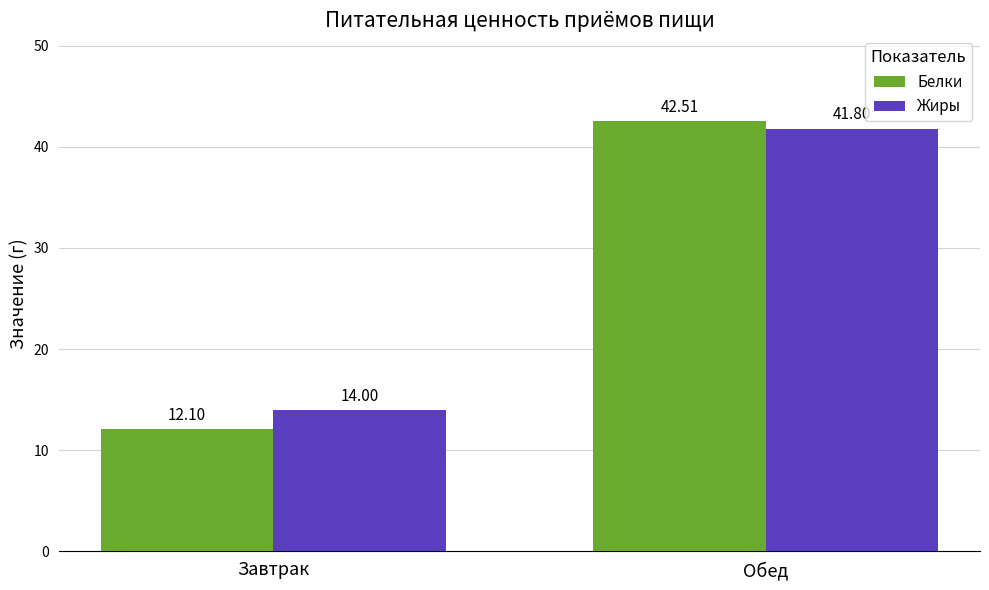

Rank the series by their average value, from highest to lowest.

Жиры, Белки